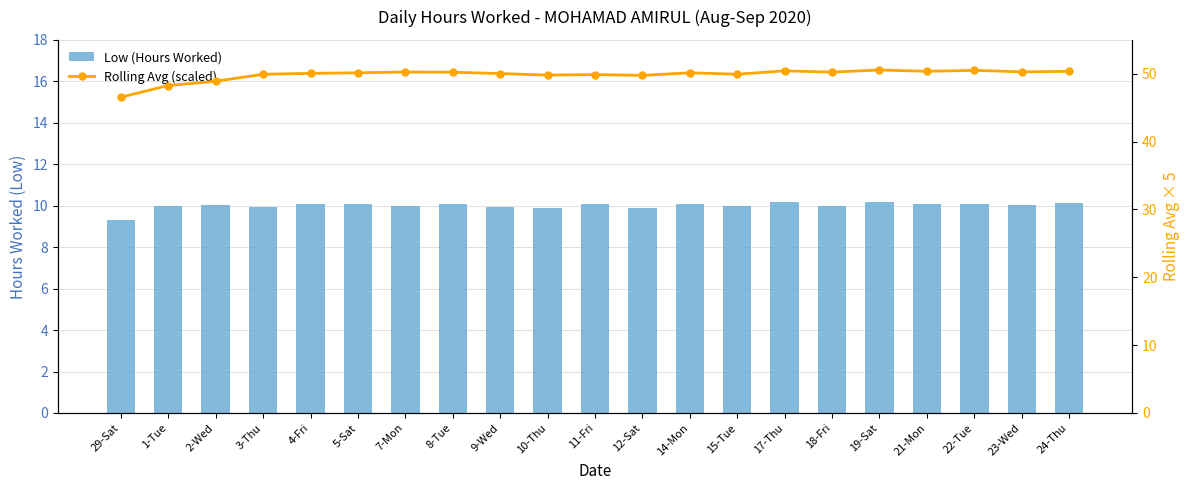

Is the value of Rolling Avg (scaled) at 5-Sat greater than the value of Low (Hours Worked) at 1-Tue?

Yes